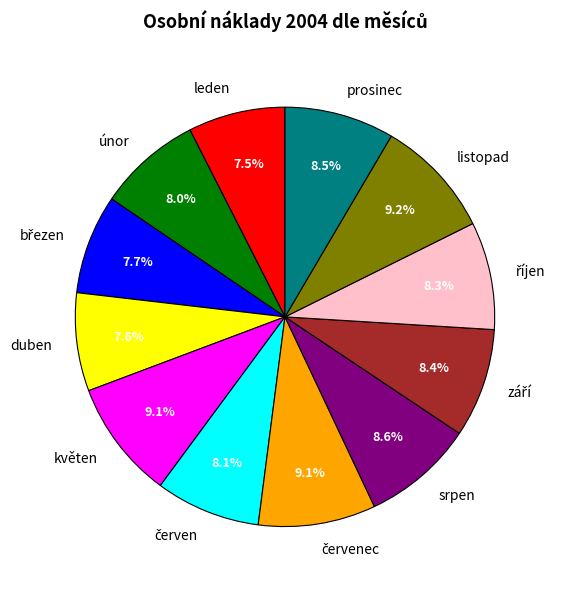

What percentage is NOT represented by srpen?

91.4%